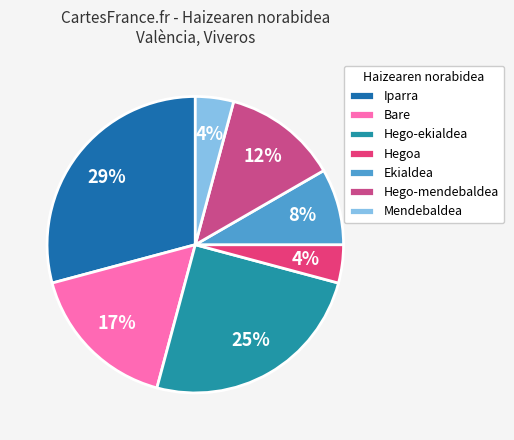

True or false: Mendebaldea accounts for 1% of the total.

False